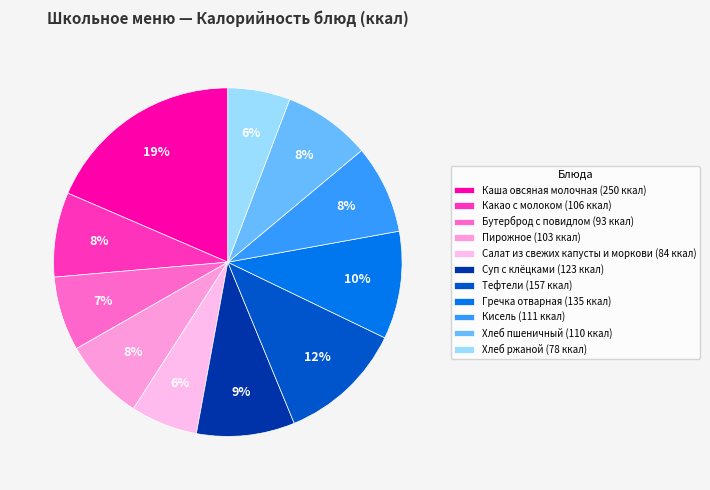

Does Гречка отварная account for over 50% of the chart?

No